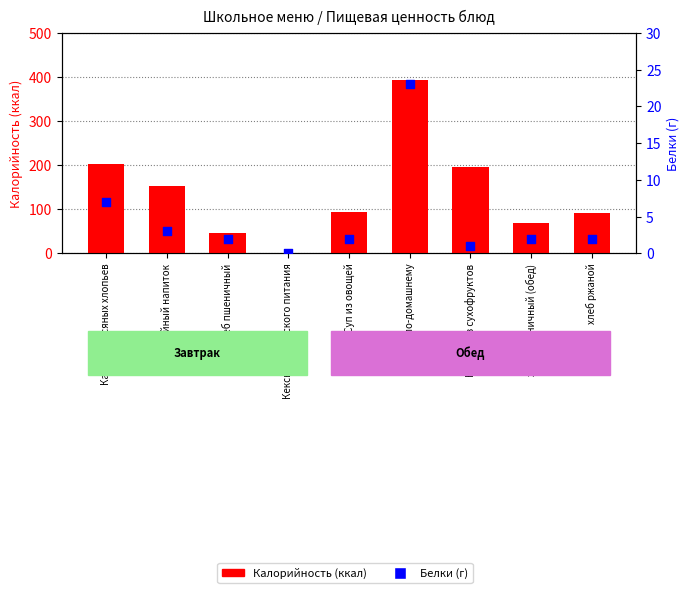

Which series has the widest spread of Y values?

Калорийность